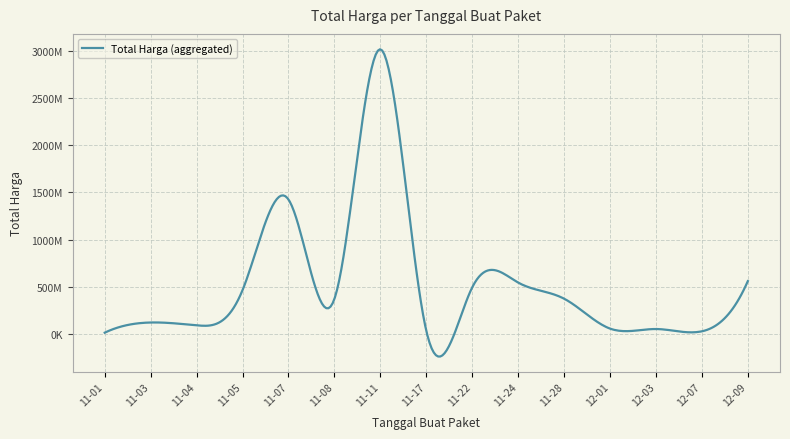

What is the value of the 2nd point from the left?

120801270